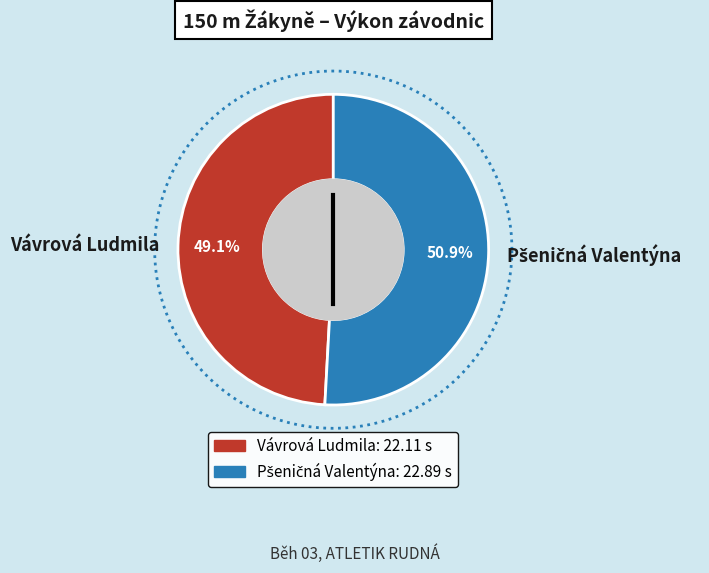

Is there any slice that represents more than half of the pie?

Yes